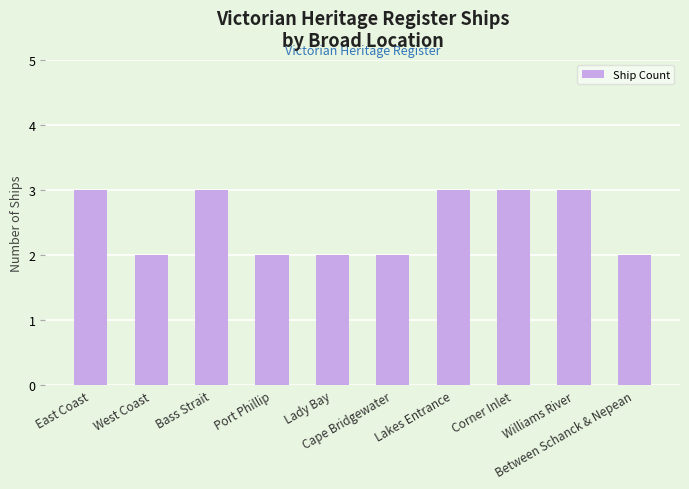

Which has a higher value, Port Phillip or Lakes Entrance?

Lakes Entrance